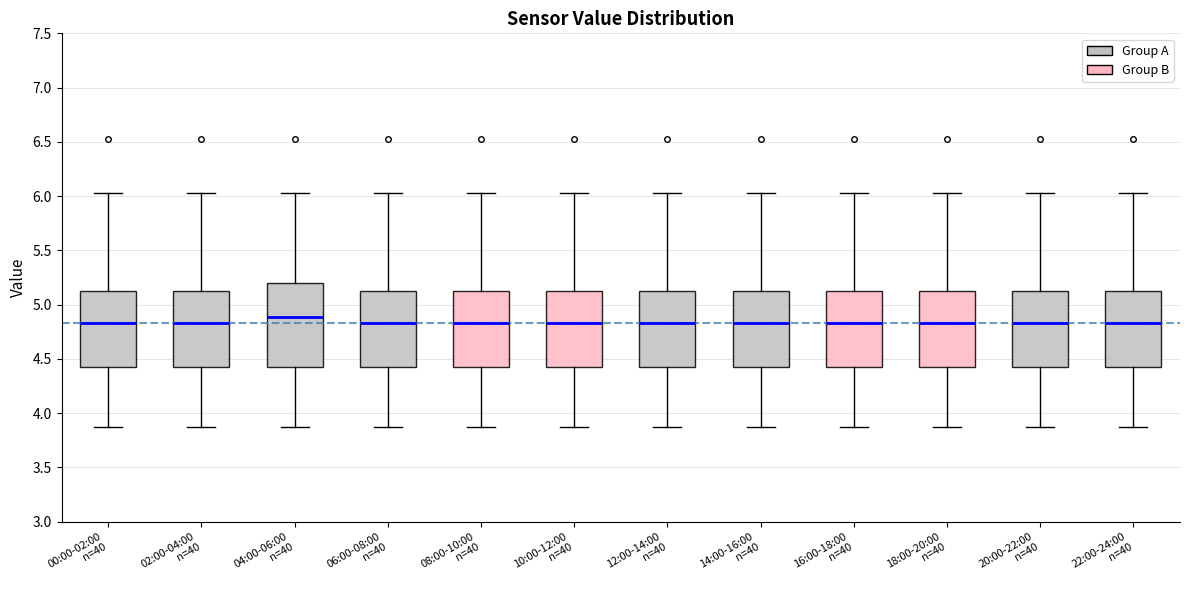

Comparing the boxes themselves (not the whiskers), which one is the tallest?

04:00-06:00 n=40